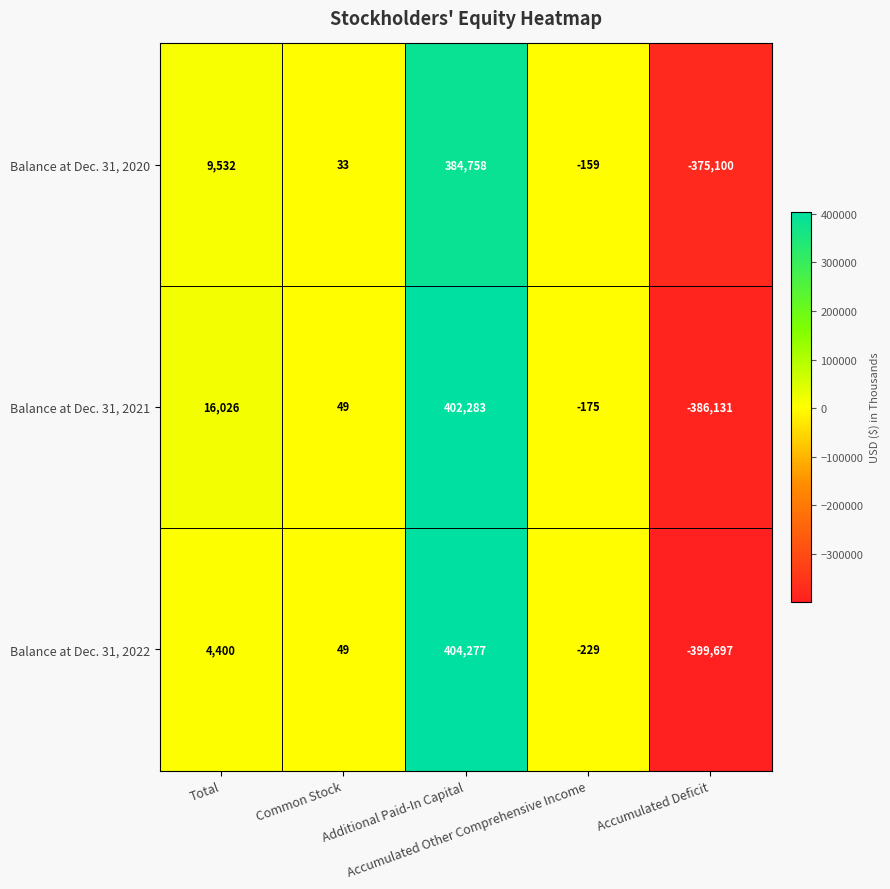

Rank the series by their maximum value, from highest to lowest.

Balance at Dec. 31, 2022, Balance at Dec. 31, 2021, Balance at Dec. 31, 2020